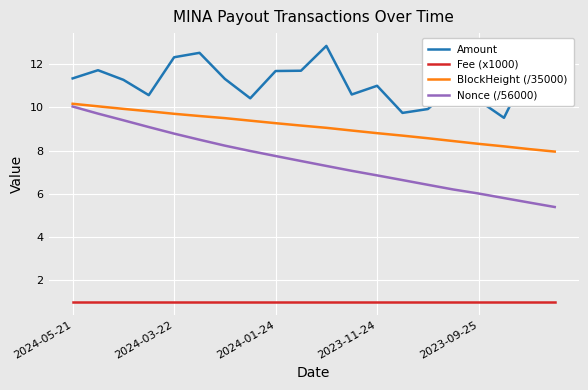

How many lines are shown in the chart?

4